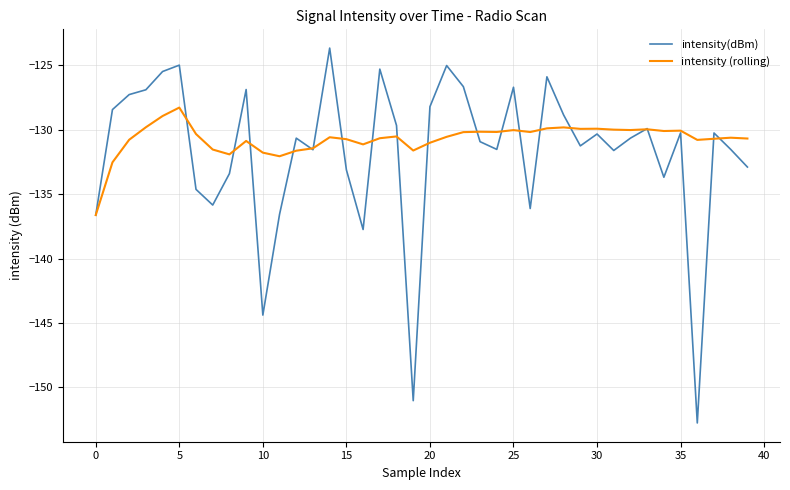

What is the minimum value shown in the chart?

-152.8